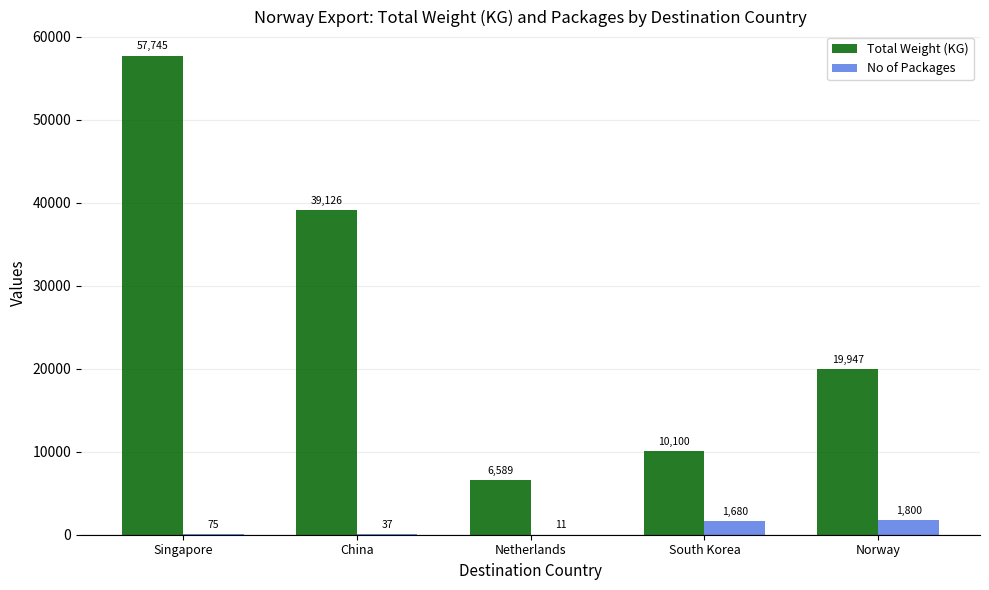

The value of Total Weight (KG) at South Korea is 10100. True or false?

True